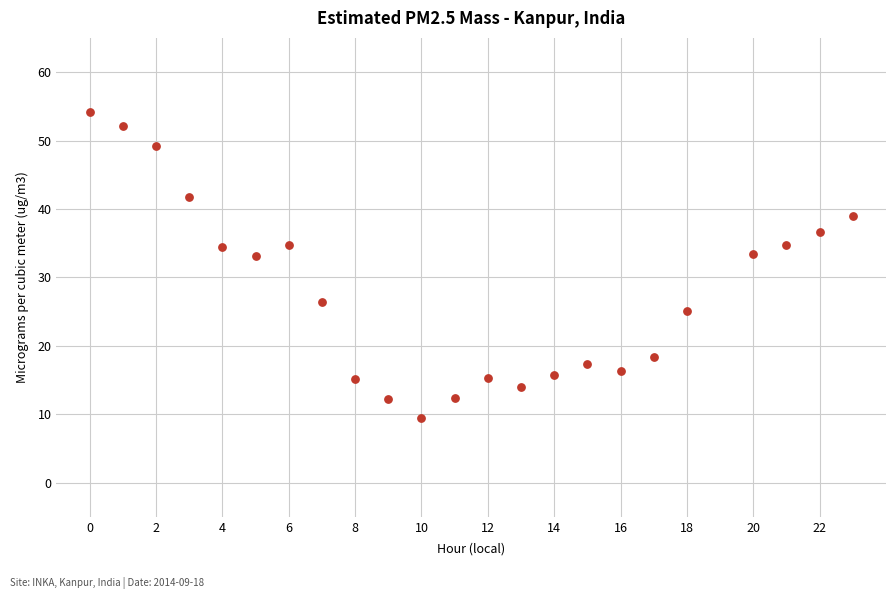

What is the range of Y values (max minus min)?

44.7